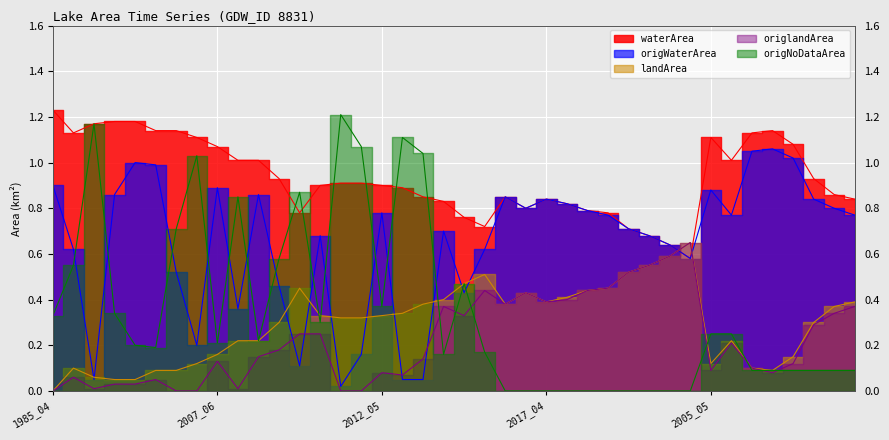

How many data points in origlandArea are above 0?

35